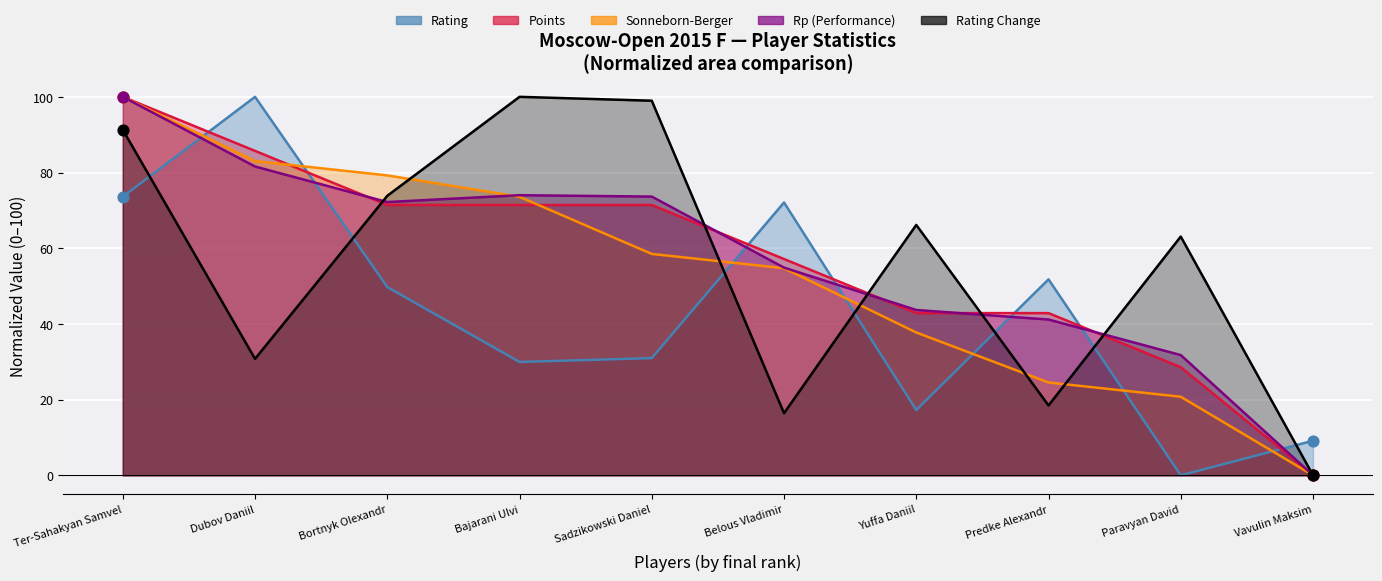

What is the total value across all series at Dubov Daniil?

381.1